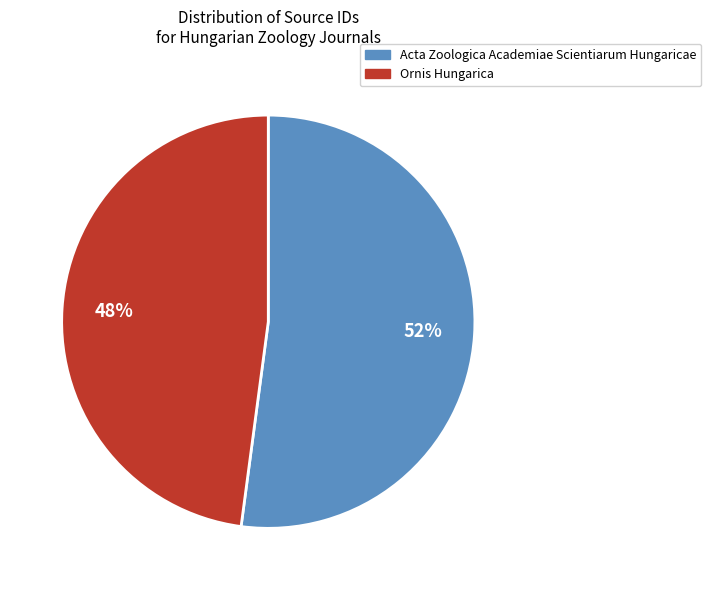

Which category has the biggest portion of the pie?

Acta Zoologica Academiae Scientiarum Hungaricae